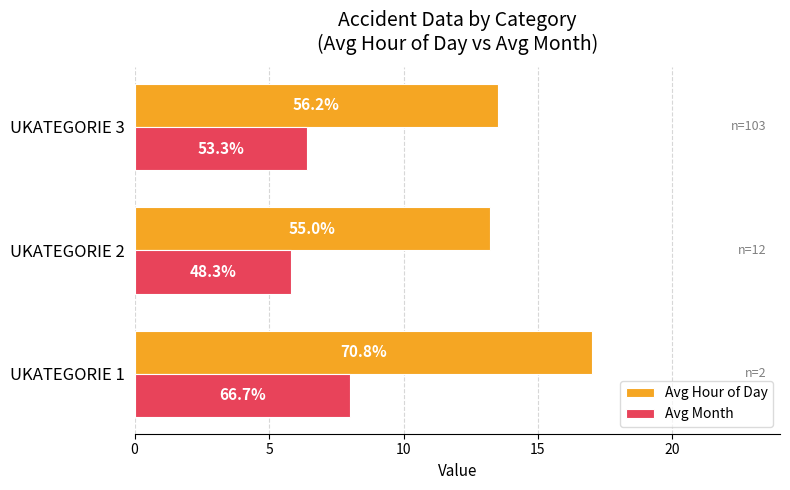

What are all the series names shown in the legend?

Avg Hour of Day, Avg Month